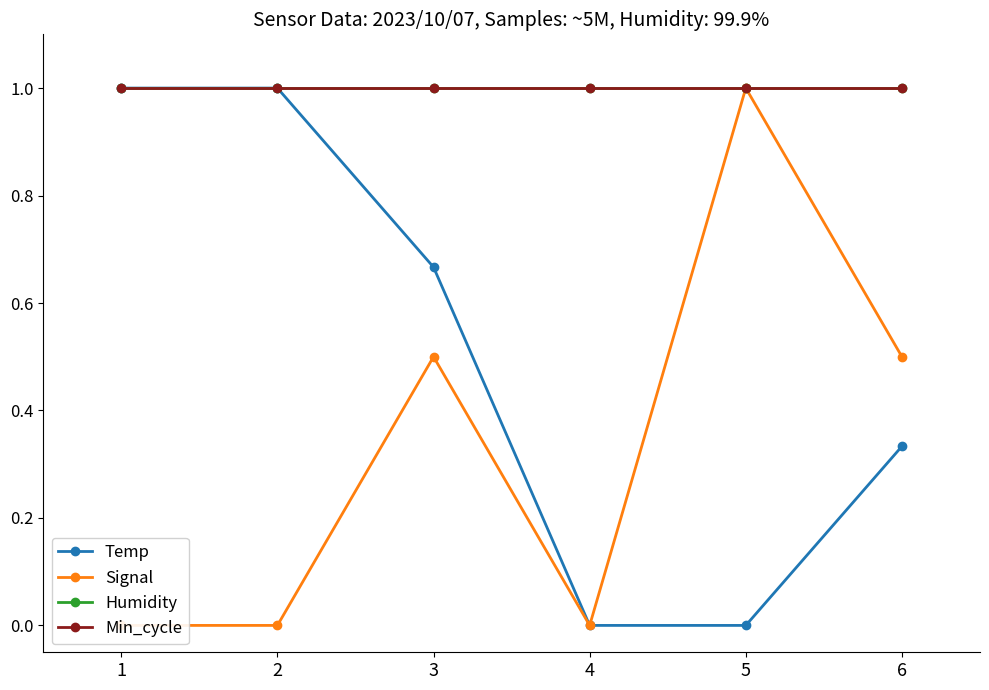

Which series has the largest total across all categories?

Humidity